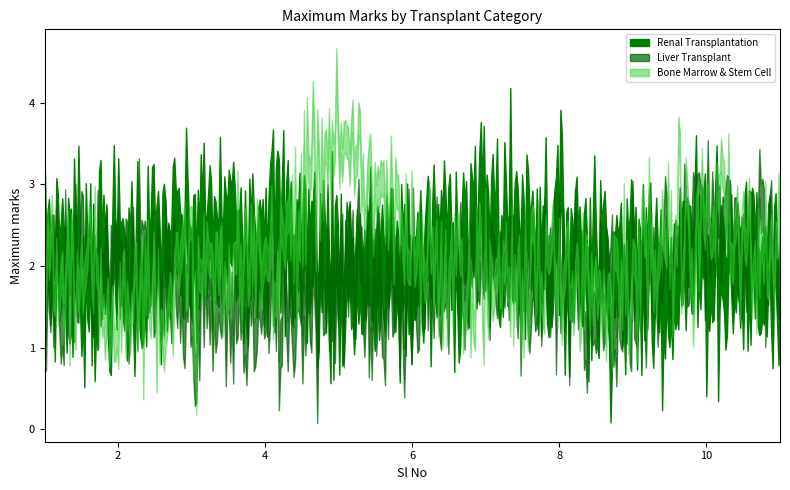

What is the sum of all Liver Transplant values?

22